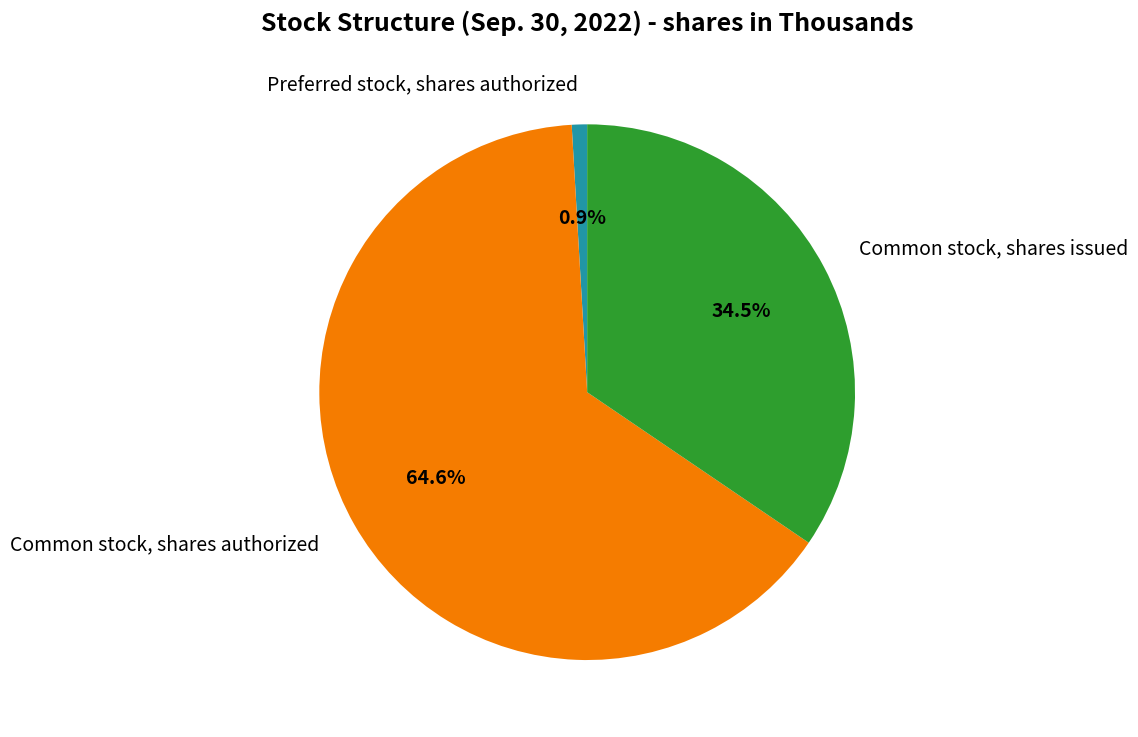

Is there a majority slice in this chart?

Yes